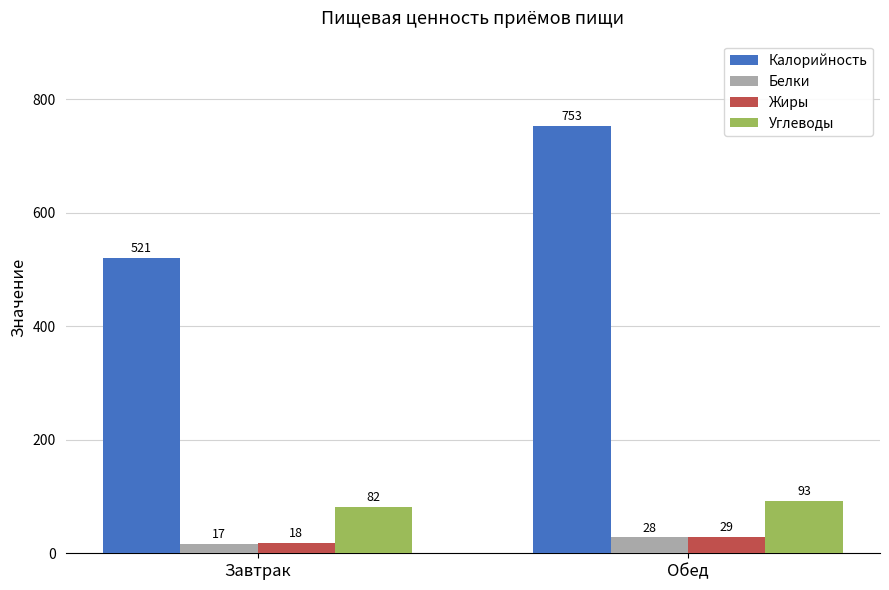

At which label is Углеводы closest to 87?

Завтрак